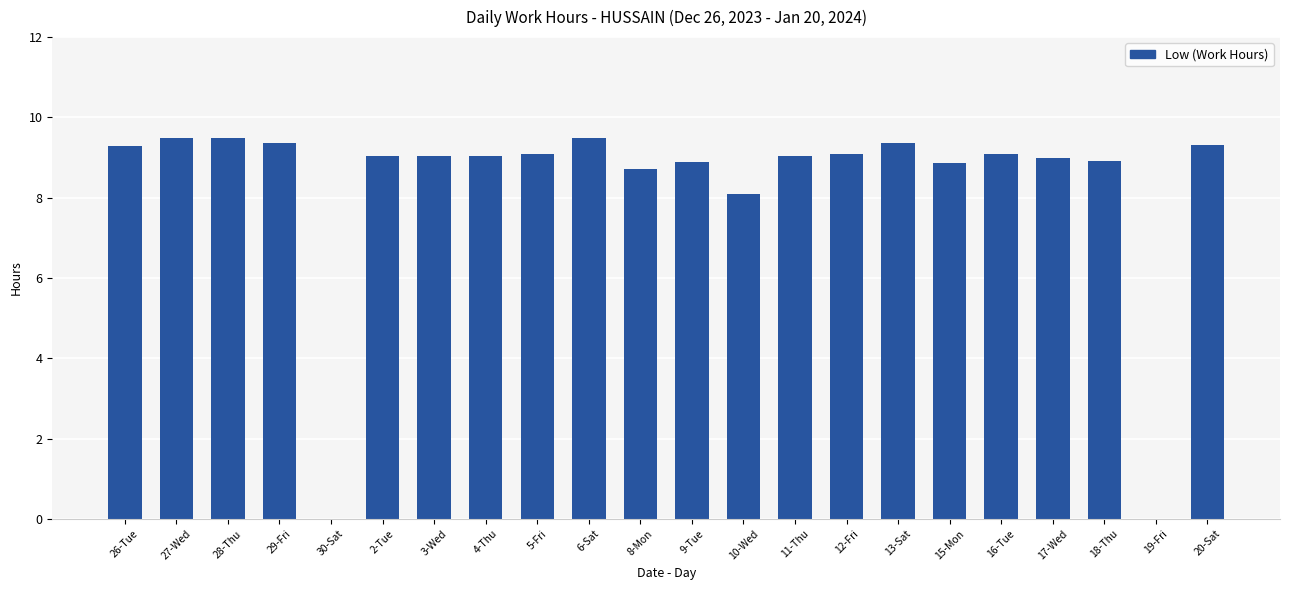

Are the bars horizontal?

No